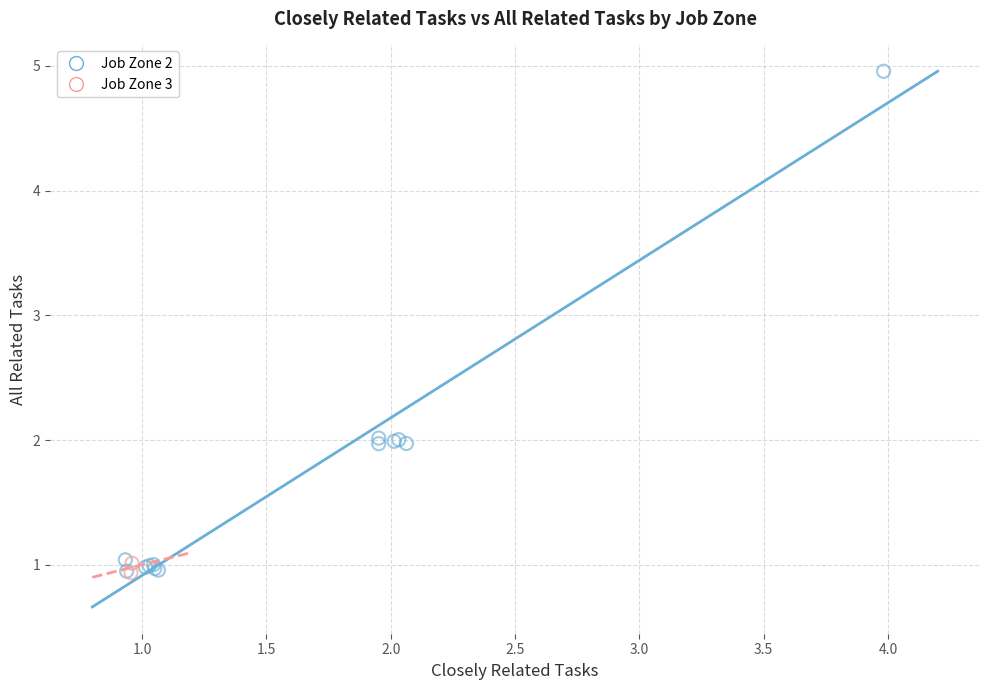

What are all the series names shown in the legend?

Job Zone 2, Job Zone 3